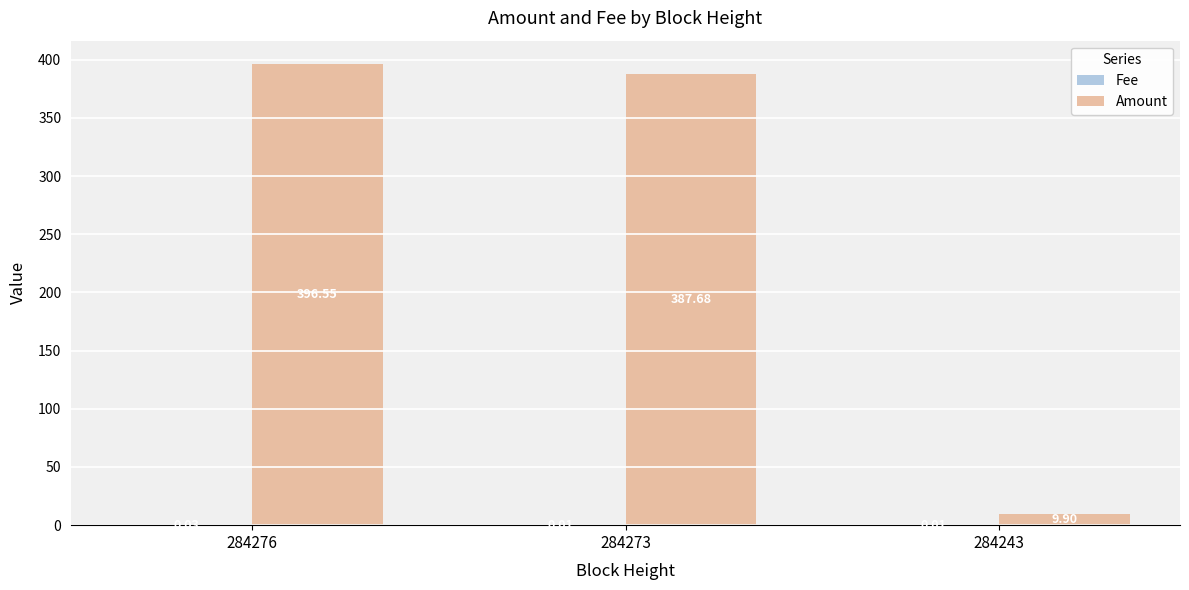

Between 284276 and 284273, which series saw the biggest shift?

Amount